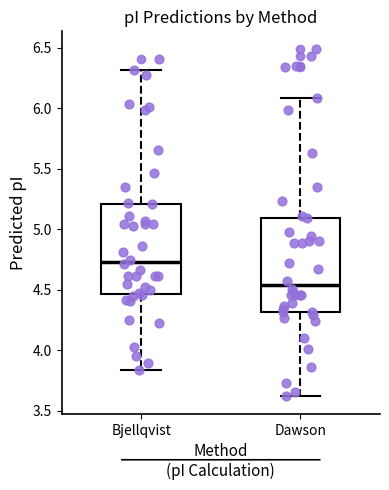

Reading left to right, transcribe this box plot: for each box, give where its median line is, the range the box spans, and where its two whiskers end, as read against the y-axis. The values are not printed on the chart, so give them approximately, as read against the axis.

Bjellqvist: median 4.75, box 4.45 to 5.20, whiskers 3.85 to 6.30
Dawson: median 4.55, box 4.30 to 5.10, whiskers 3.60 to 6.10